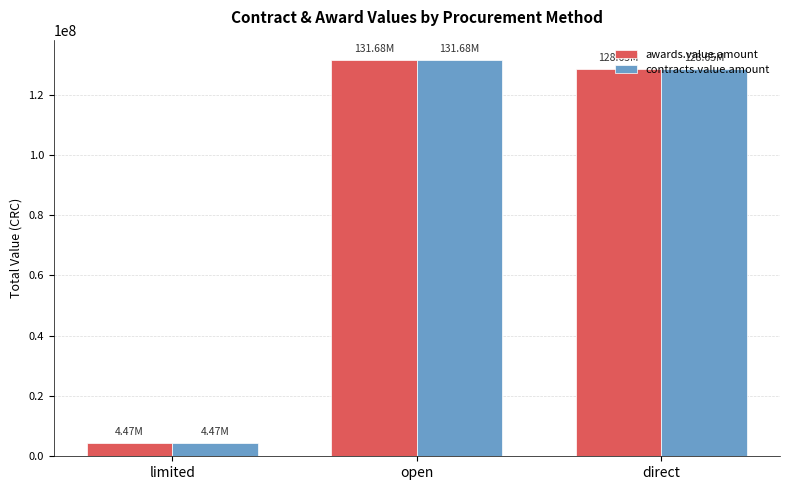

What is the average value of the awards.value.amount series?

88267179.5